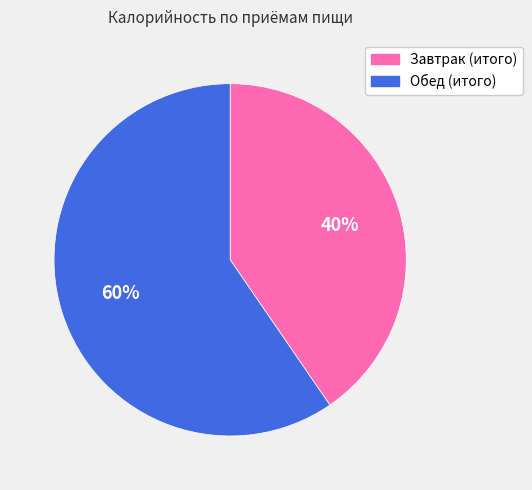

To the nearest percent, what percentage of the pie is Завтрак (итого)?

40%